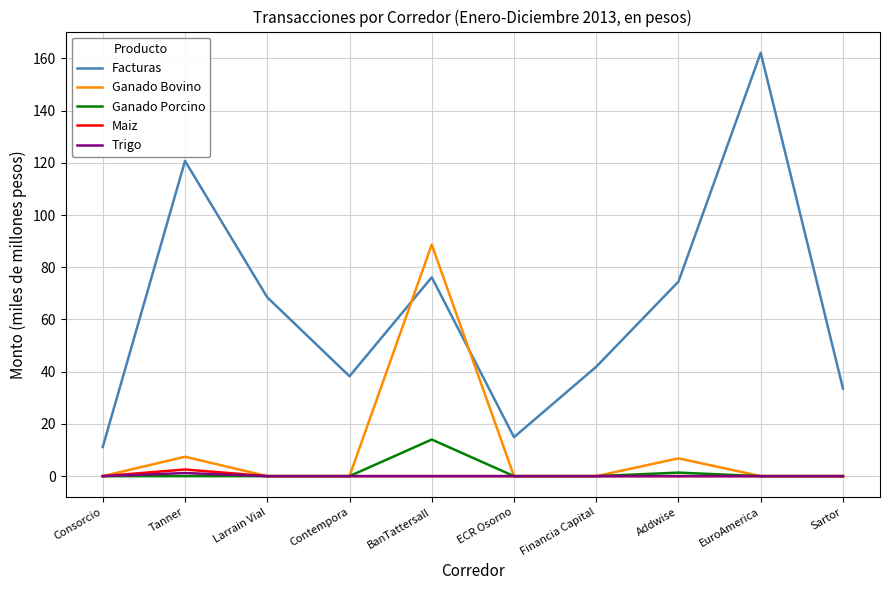

True or false: Trigo and Facturas intersect in this chart.

False